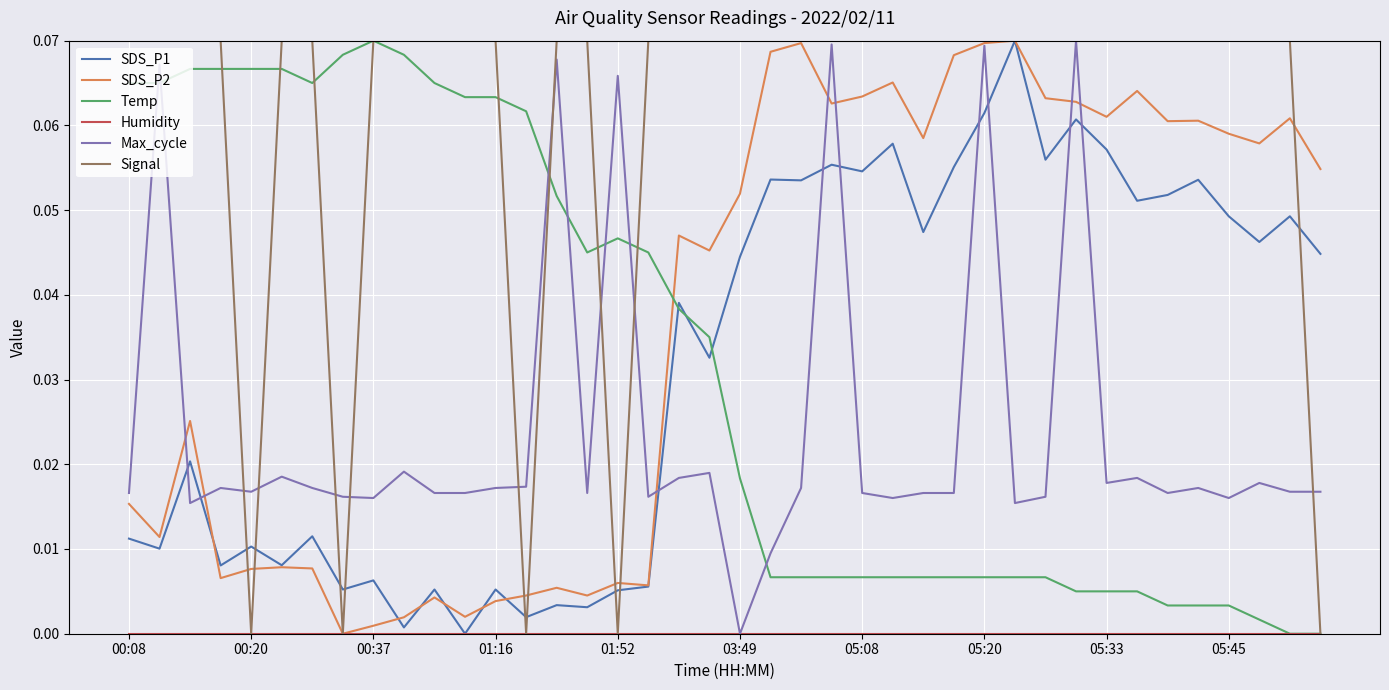

Which series has the largest total across all categories?

Signal